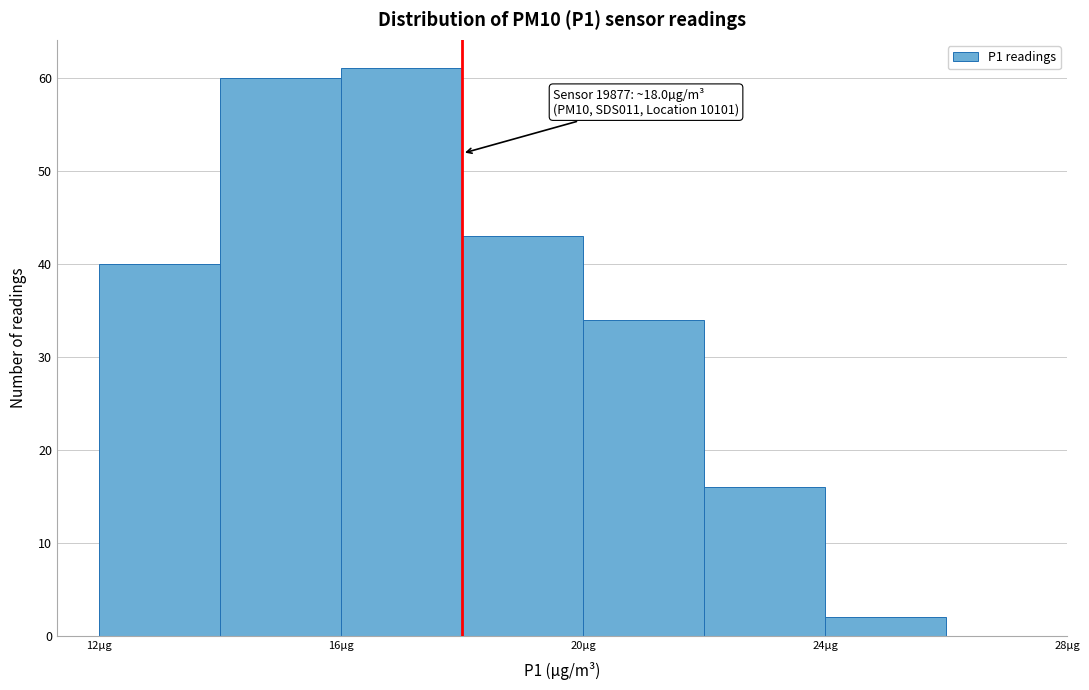

Over which range of the x-axis is the bar tallest?

16 to 18